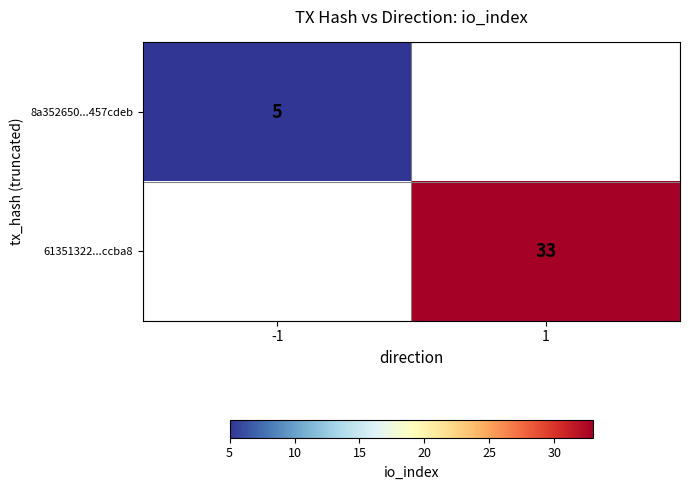

The 8a352650...457cdeb series shows 2 at -1. True or false?

False